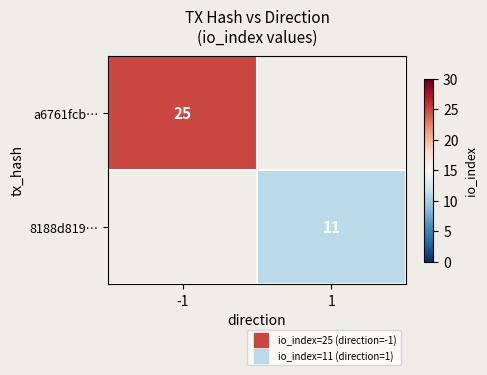

Rank the categories by 8188d819… value from lowest to highest.

-1, 1